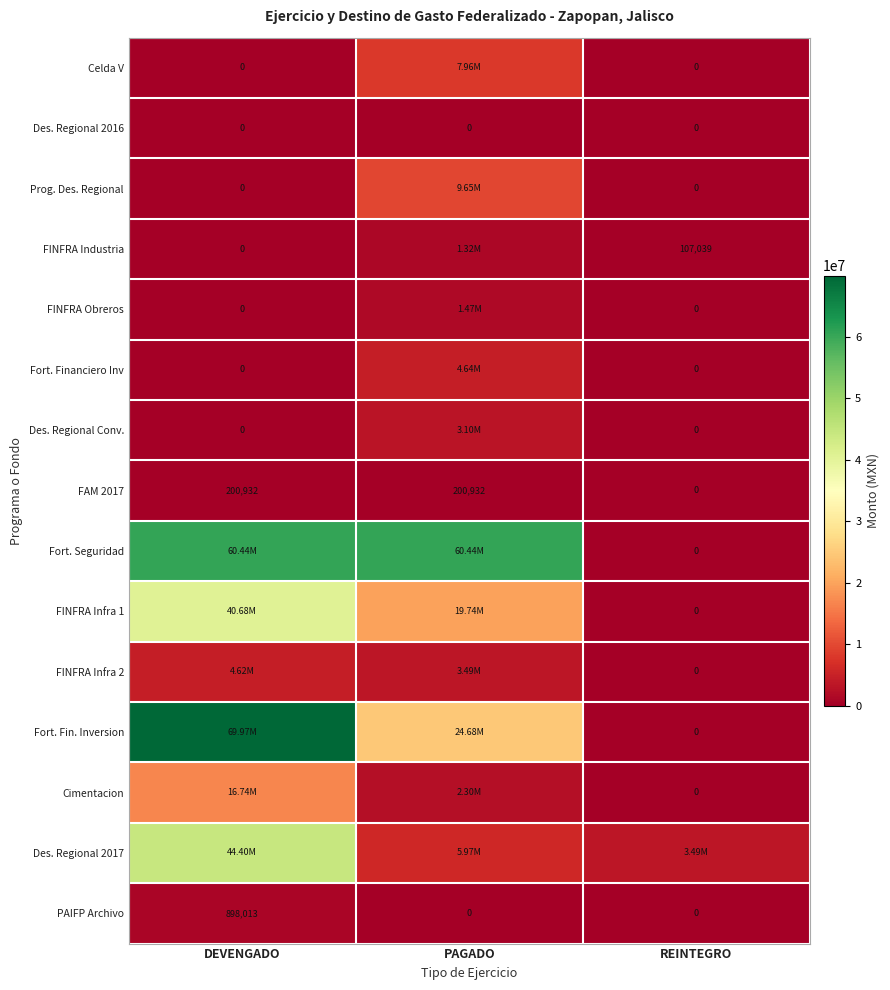

What is the difference between the maximum and minimum values in the Celda V series?

7955292.2